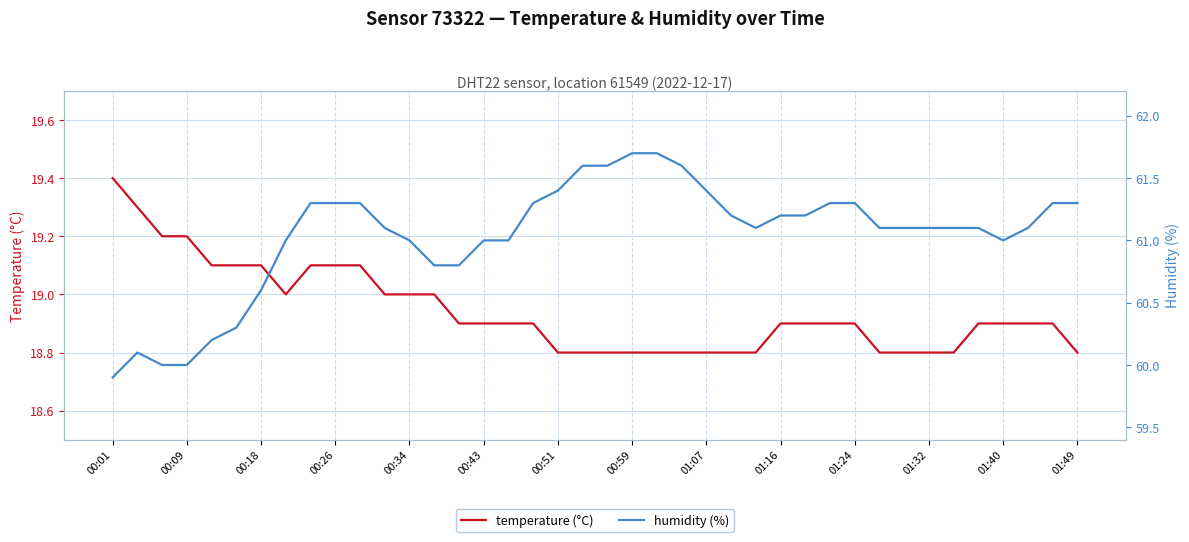

What is the average value of the humidity (%) series?

61.0